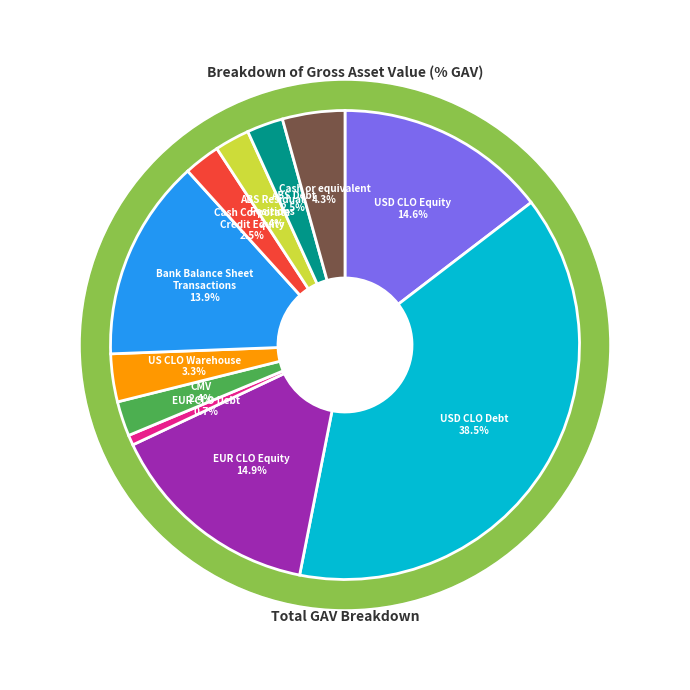

Between ABS Residual
Positions and US CLO Warehouse, which is larger?

US CLO Warehouse